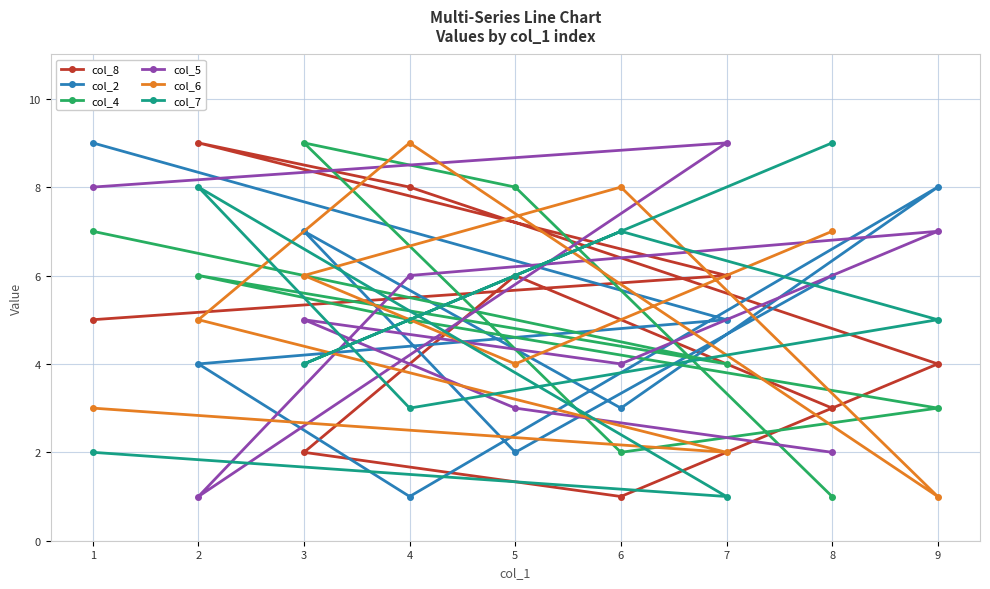

At which label is col_7 closest to 5?

9